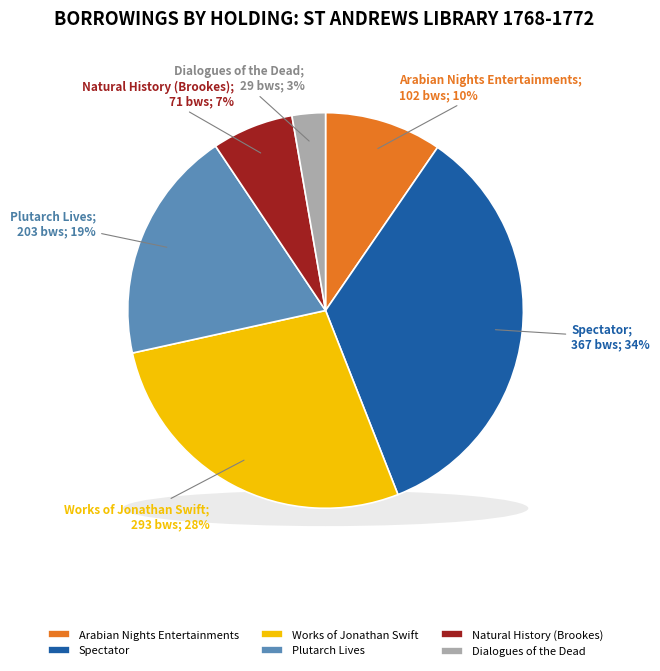

True or false: Arabian Nights Entertainments accounts for 1% of the total.

False